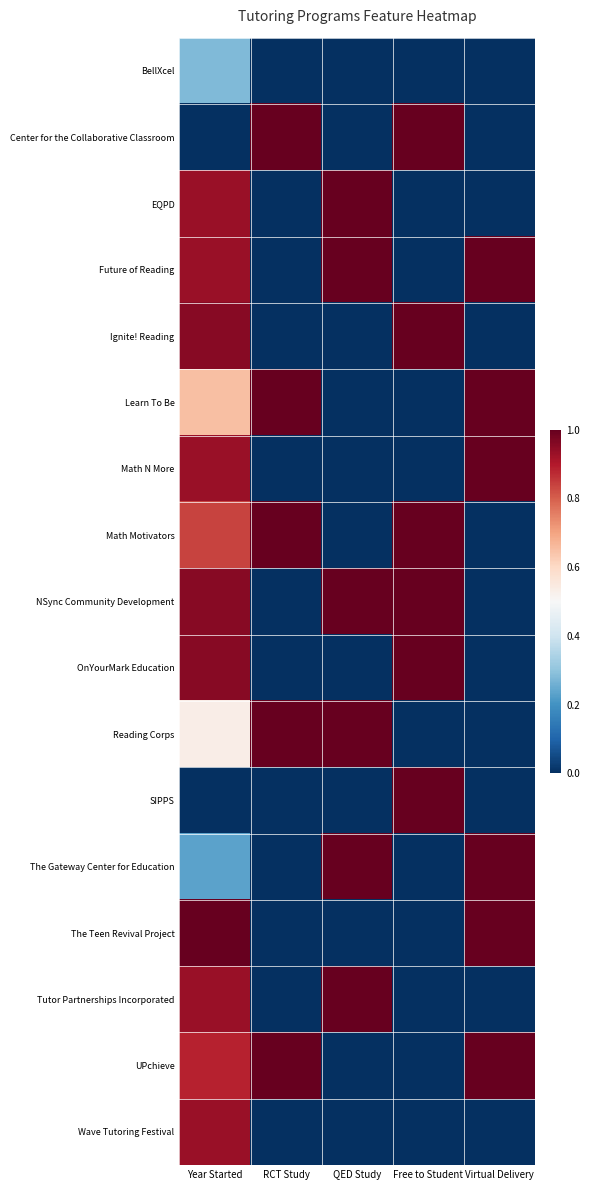

At which category is the sum across all series the highest?

Year Started